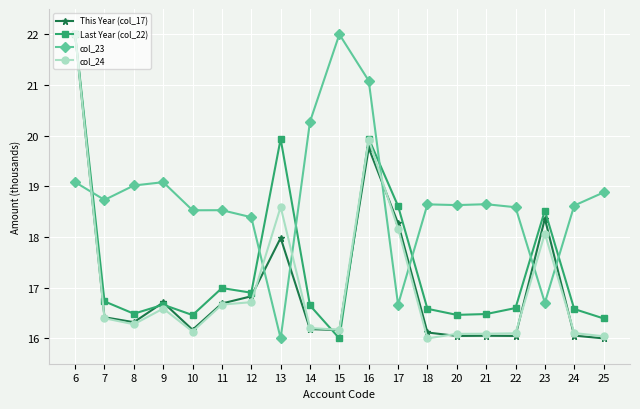

What is the minimum value shown in the chart?

16.0